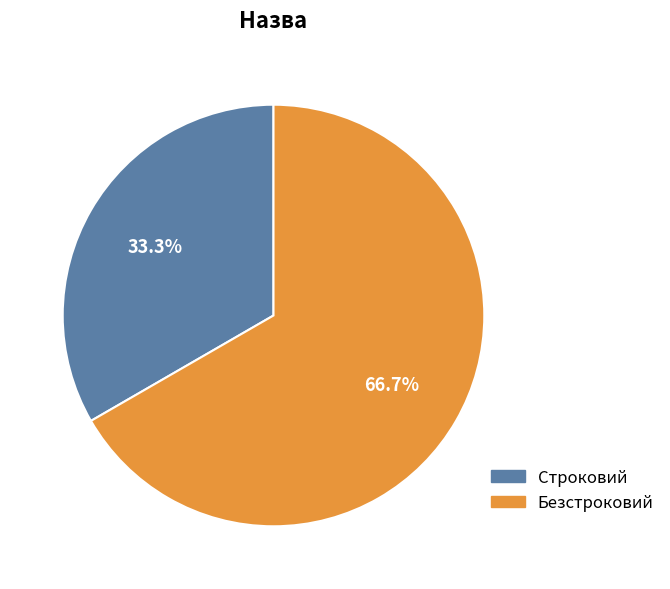

Do Безстроковий and Строковий together represent more than half of the pie?

Yes